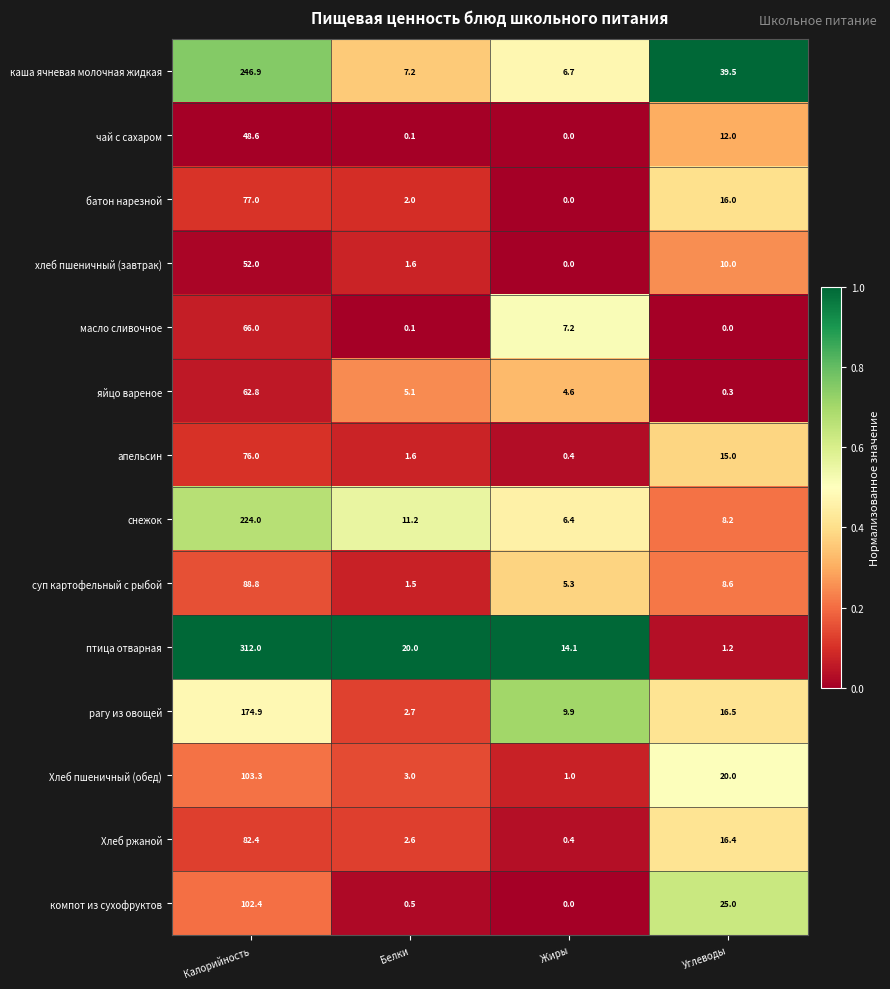

What is the highest value of the батон нарезной series?

77.0